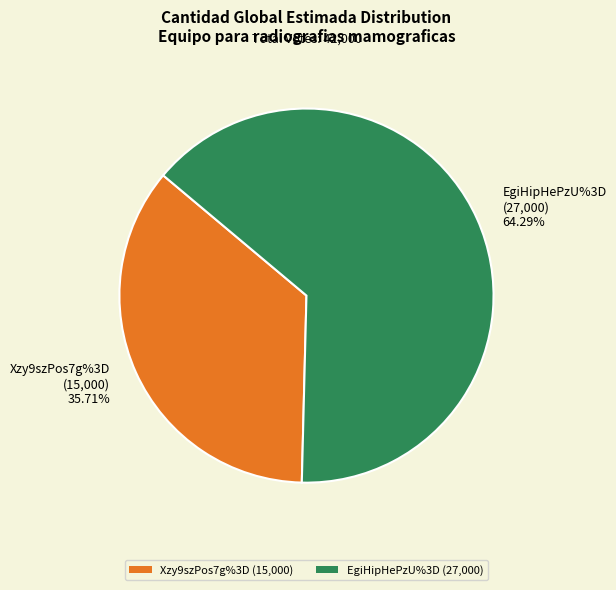

Is there a majority slice in this chart?

Yes